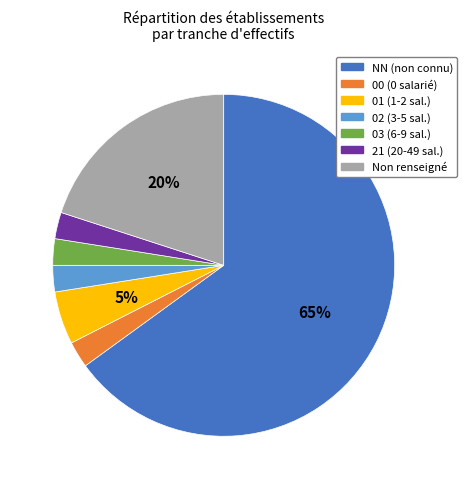

Count the number of slices in the pie.

7